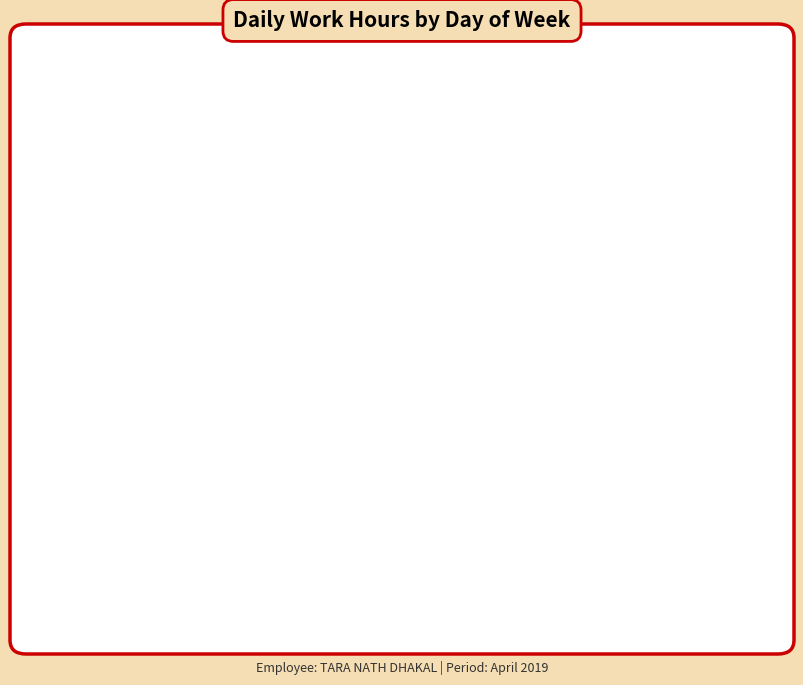

Is there a majority slice in this chart?

No